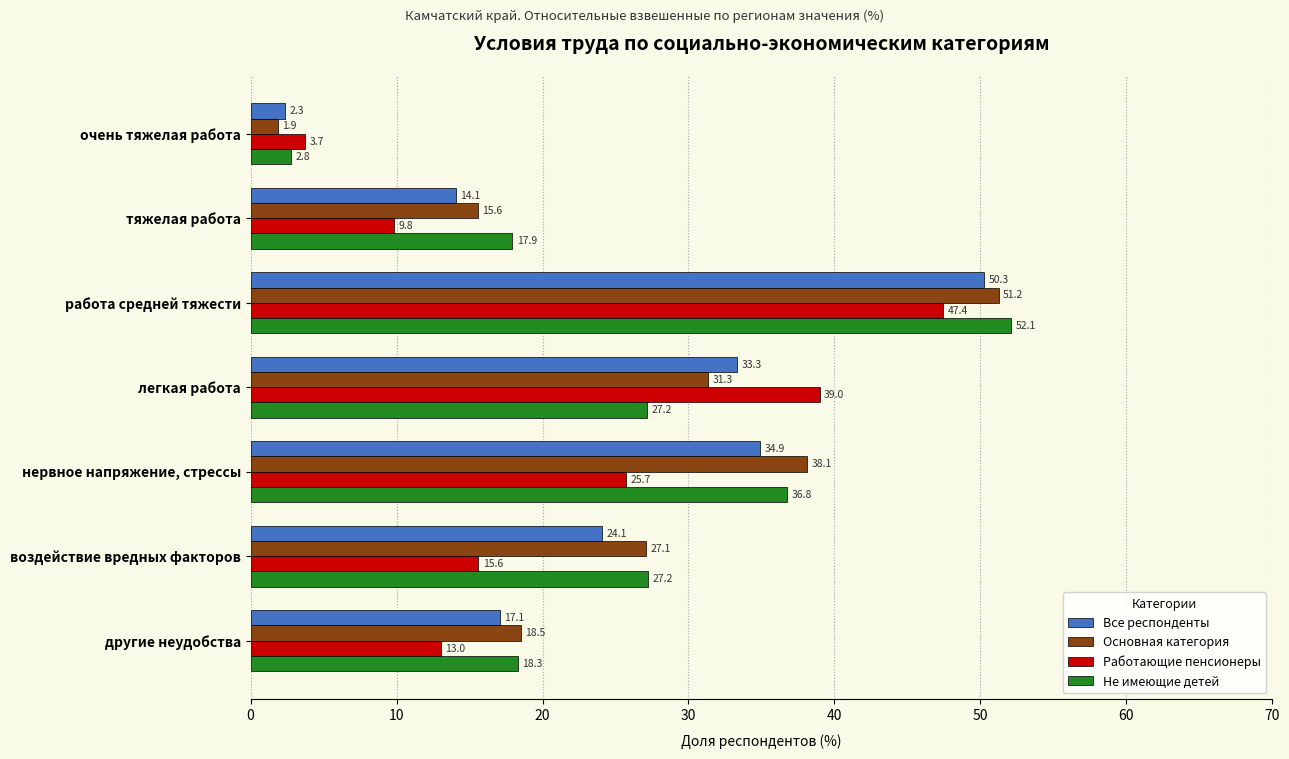

Count the number of categories in the chart.

7